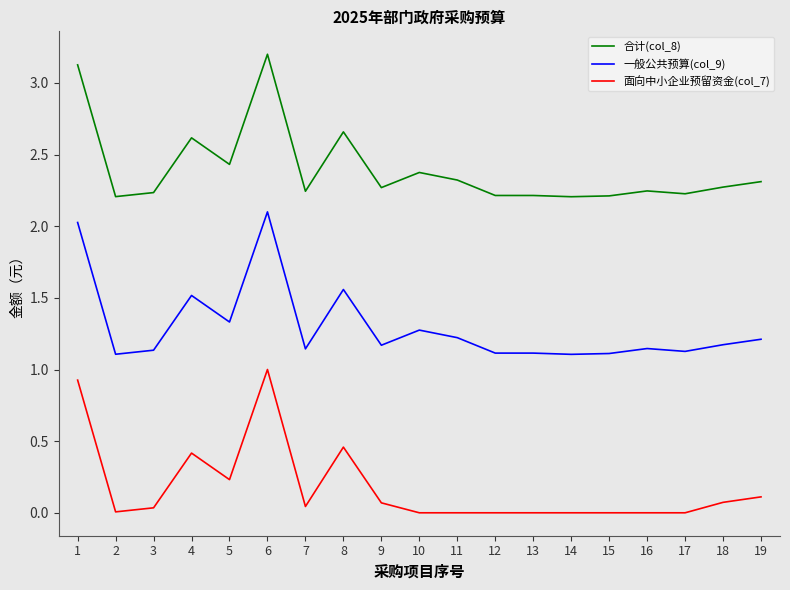

Is the value of 面向中小企业预留资金(col_7) at 5 greater than the value of 合计(col_8) at 15?

No